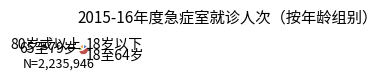

Approximately how many times larger is the value at 65至79岁 compared to 18岁以下?

1.0